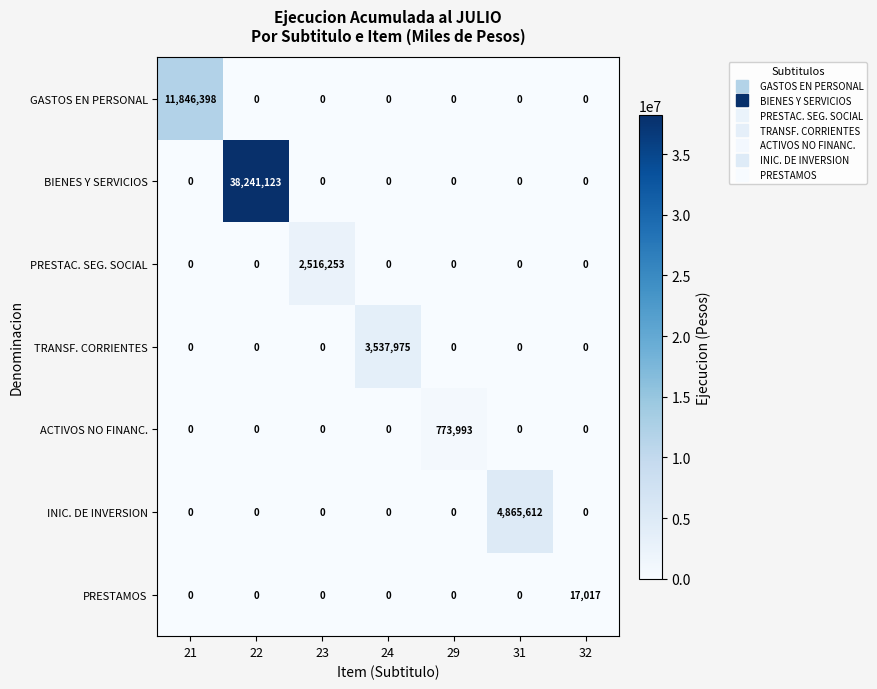

At which category is the sum across all series the highest?

22